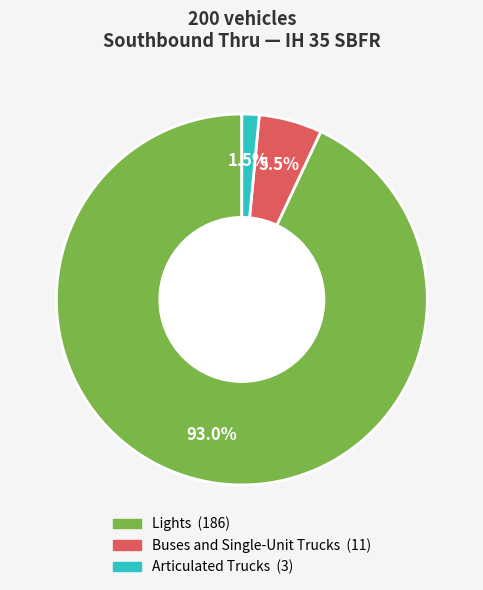

What is the smallest slice in the pie chart?

Articulated Trucks